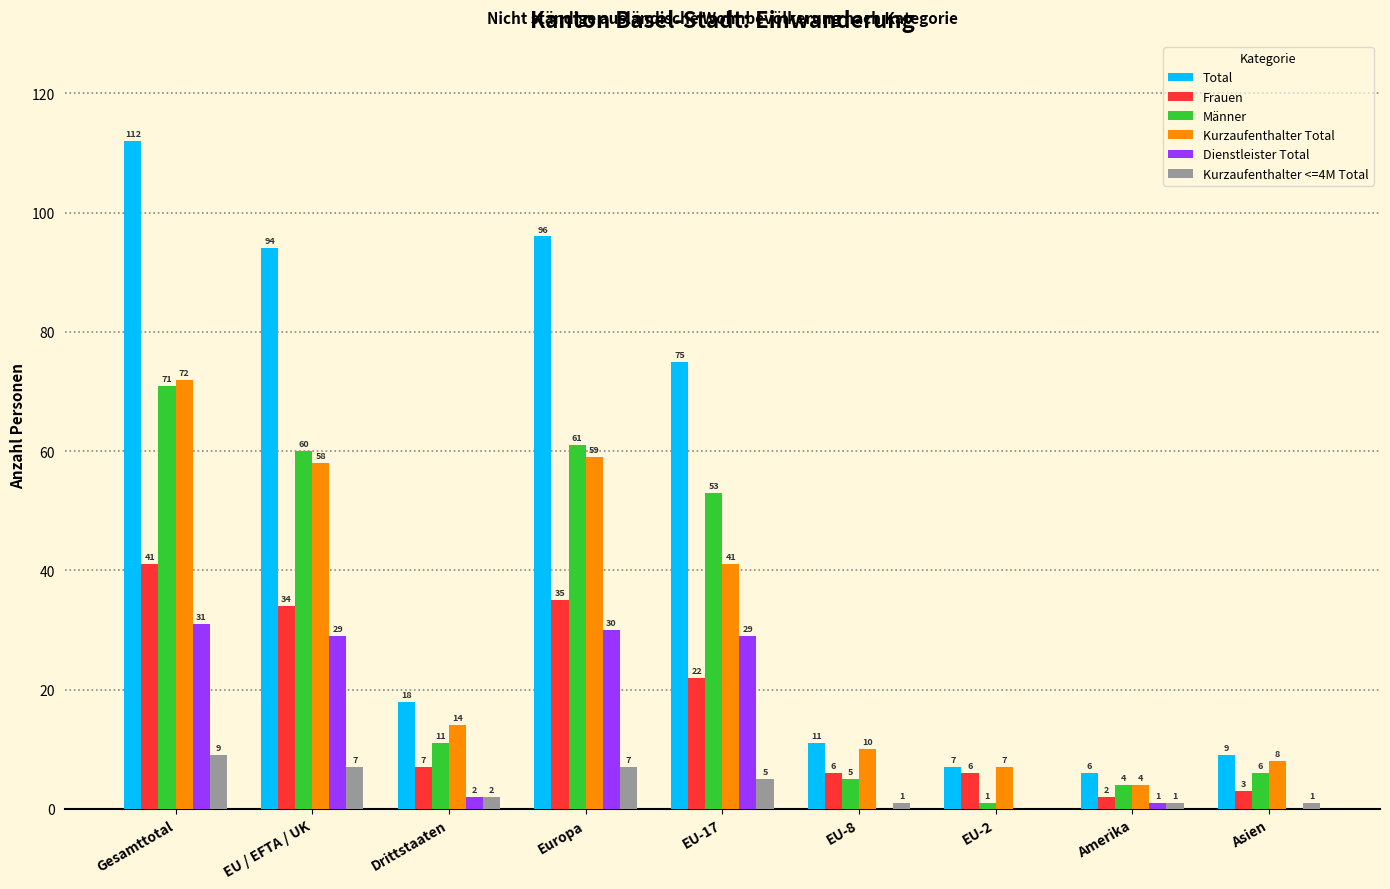

What is the highest value of the Total series?

112